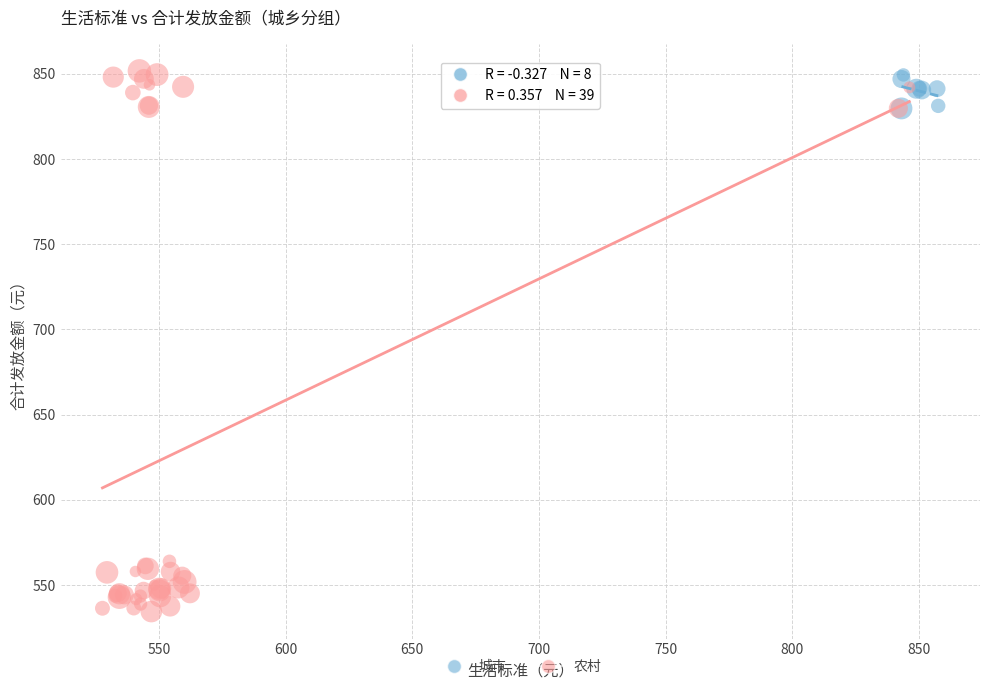

Which series has the widest spread of Y values?

农村